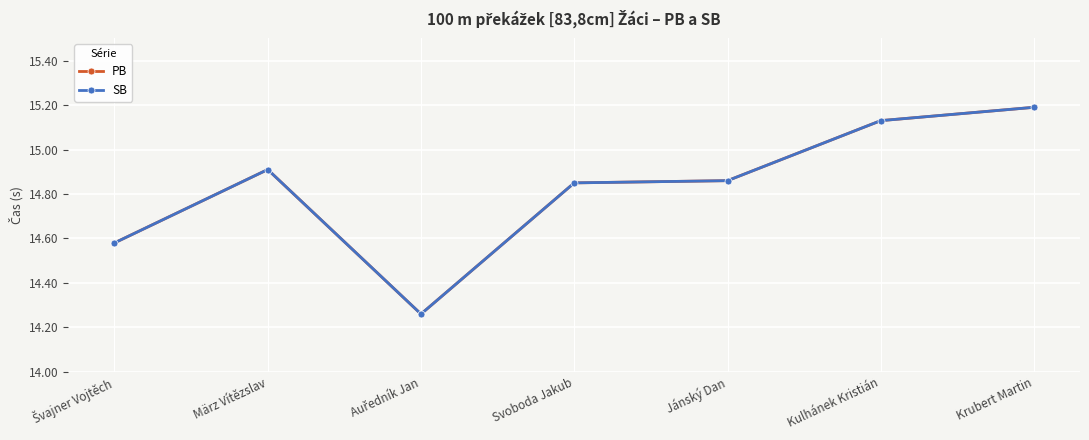

Is the value of PB at Švajner Vojtěch greater than the value of SB at Kulhánek Kristián?

No